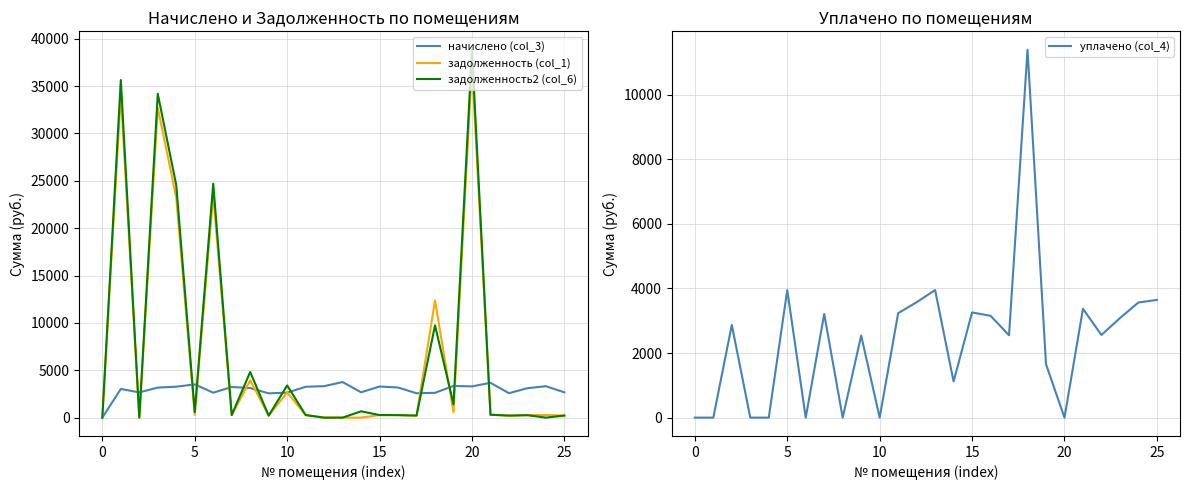

Does the chart have visible grid lines?

Yes